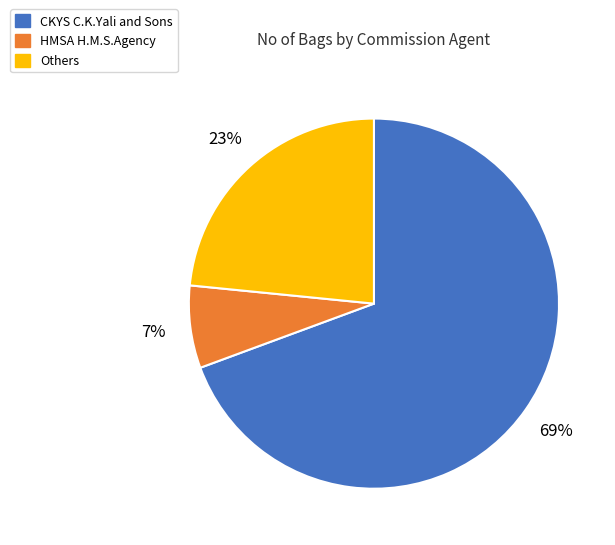

Is there a majority slice in this chart?

Yes